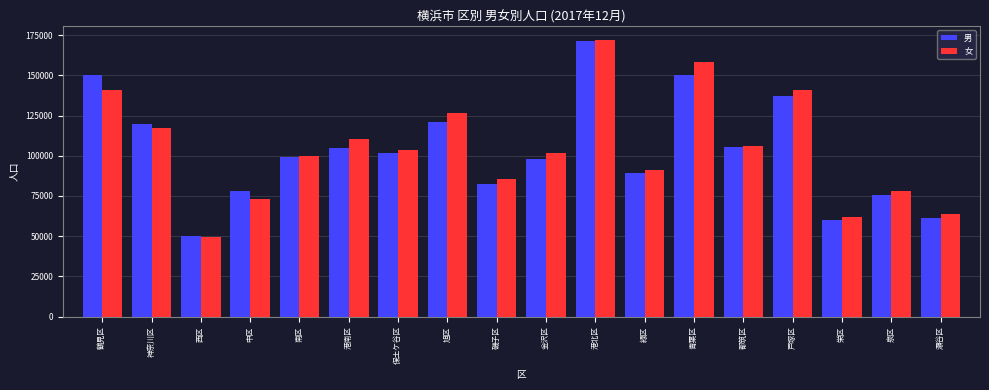

What is the difference between the maximum and minimum values in the 男 series?

121279